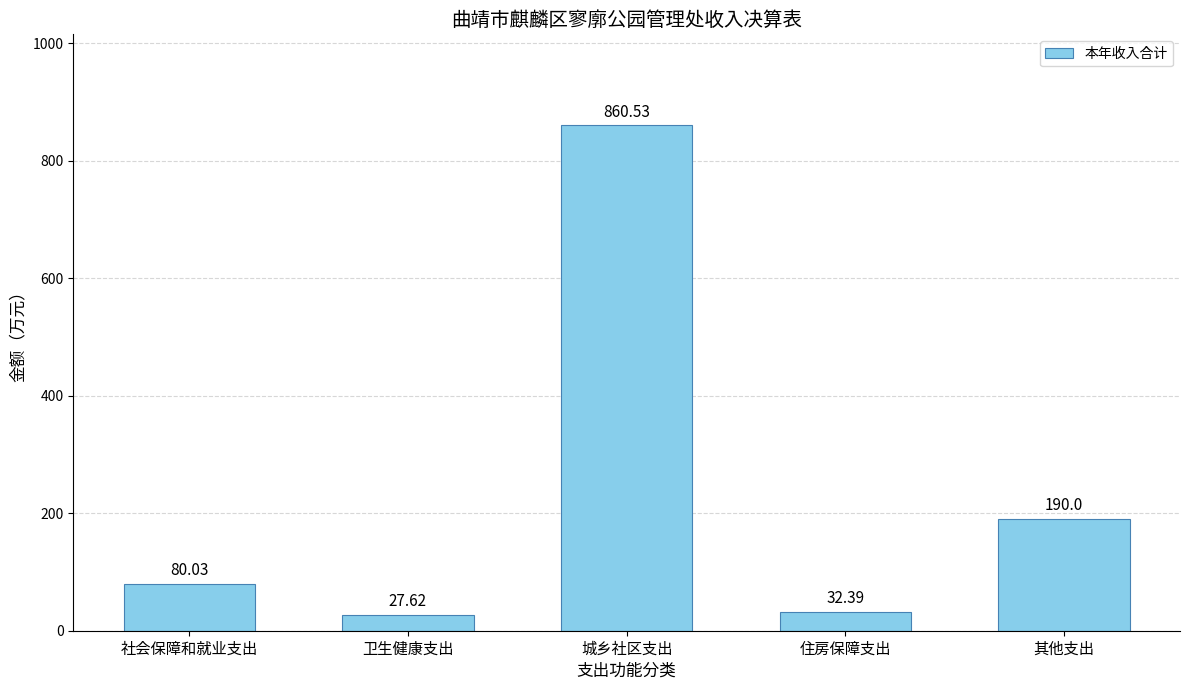

Is it true that the value at 社会保障和就业支出 is 80.0?

True